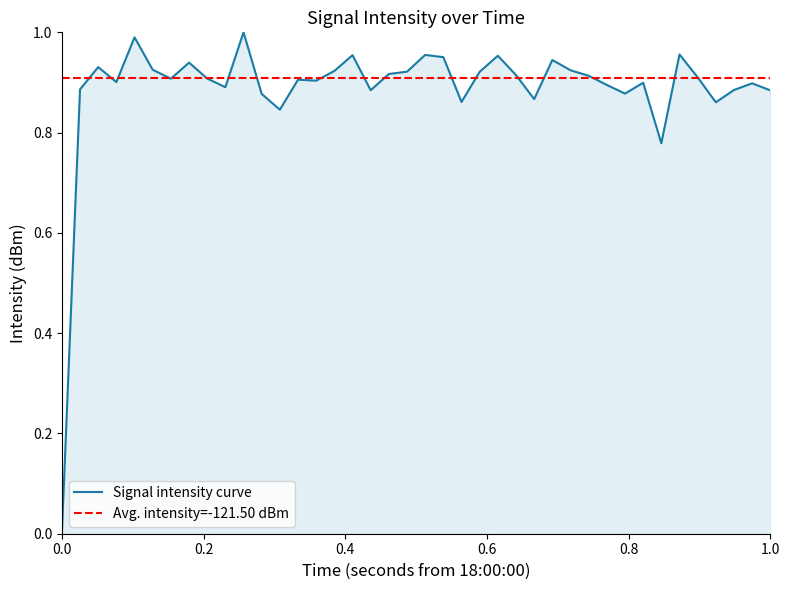

What is the sum of all values?

35.5